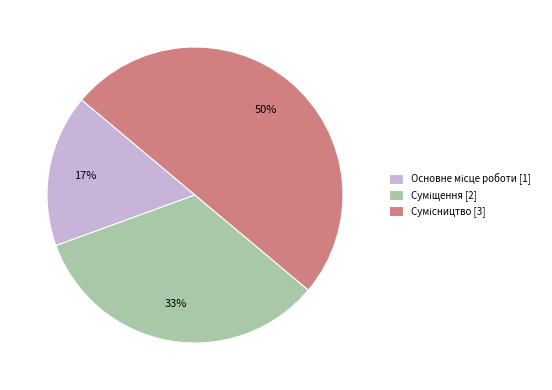

To the nearest percent, what is the difference between the largest and smallest slice percentages?

33%